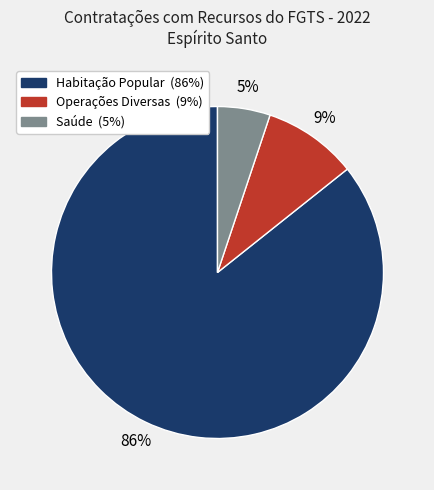

Which category has the biggest portion of the pie?

Habitação Popular